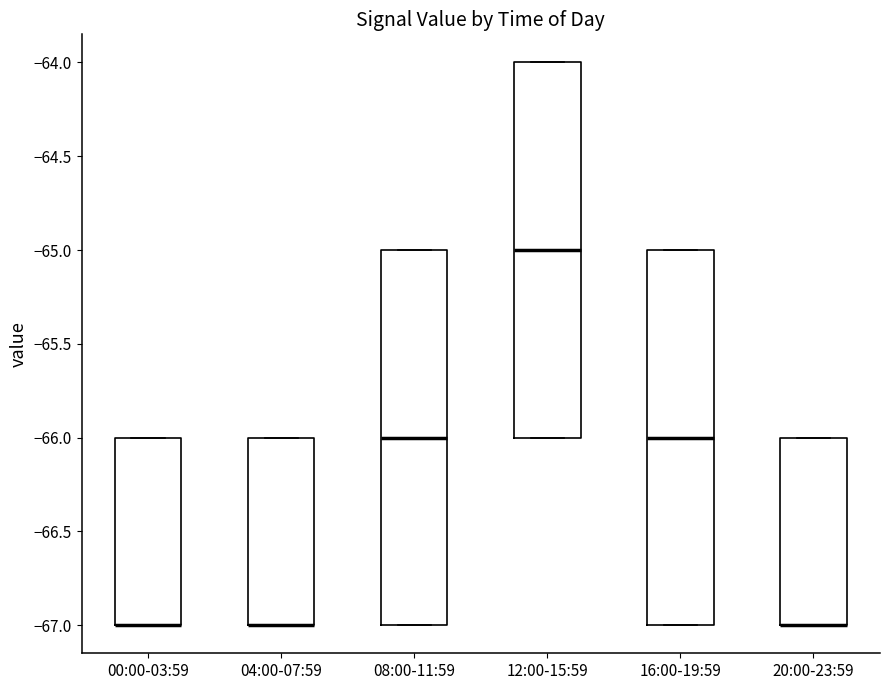

Where is the lower edge of the box for 00:00-03:59 on the y-axis? The values are not printed on the chart, so give them approximately, as read against the axis.

-67